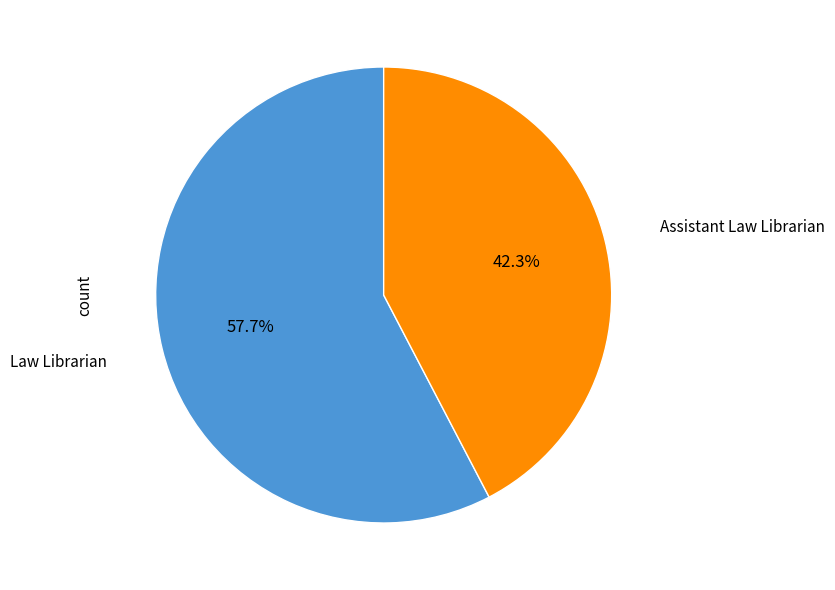

Approximately how many times larger is the value at Assistant Law Librarian compared to Law Librarian?

0.7